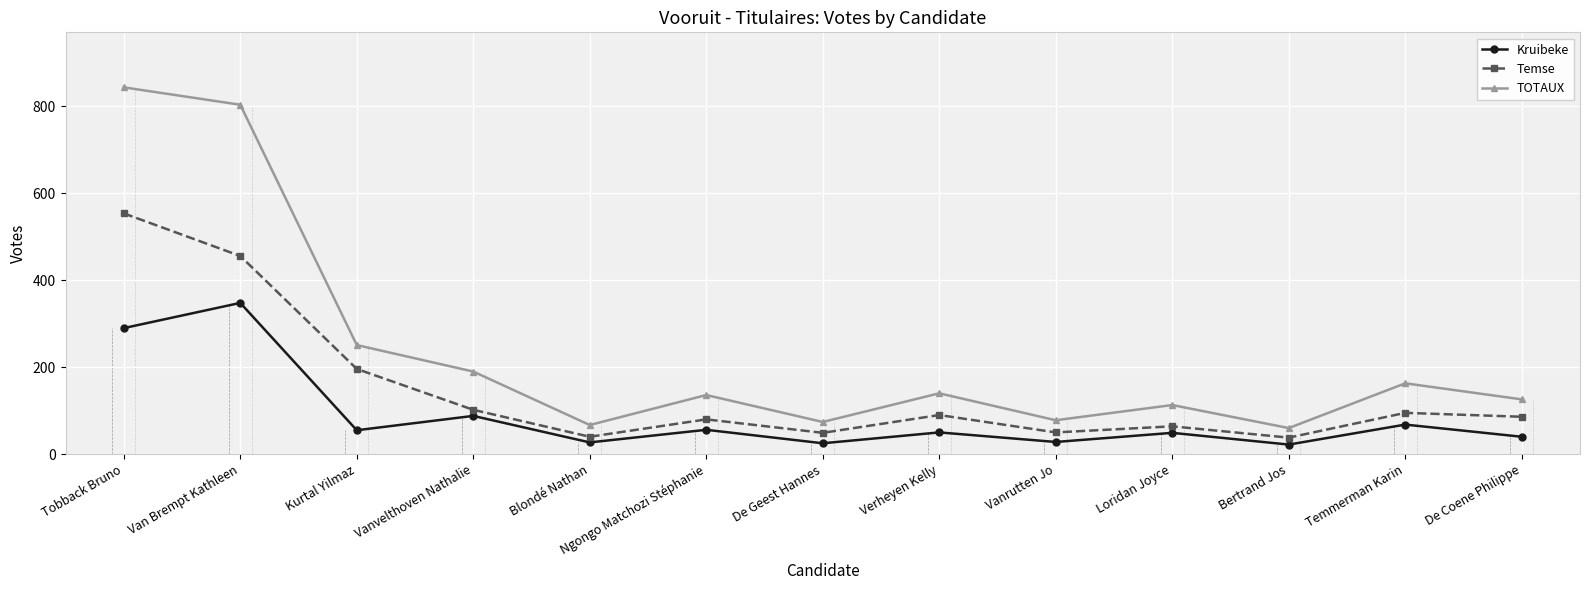

At which label does TOTAUX first exceed 136?

Tobback Bruno